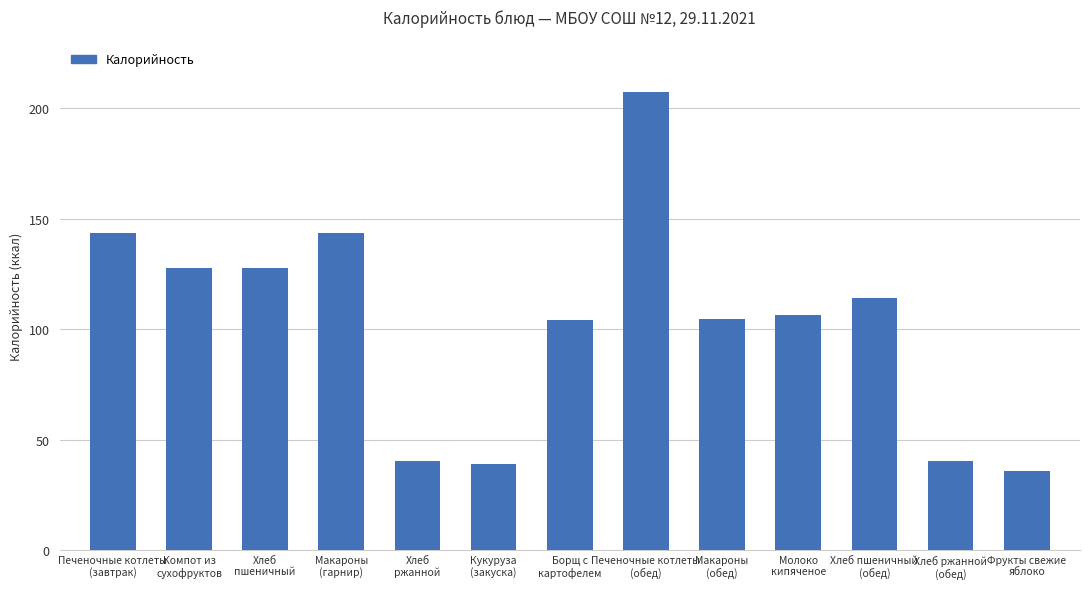

What is the average value?

102.6